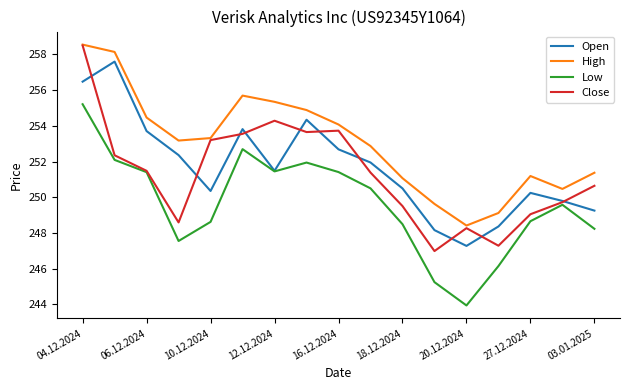

Does the chart have visible grid lines?

No